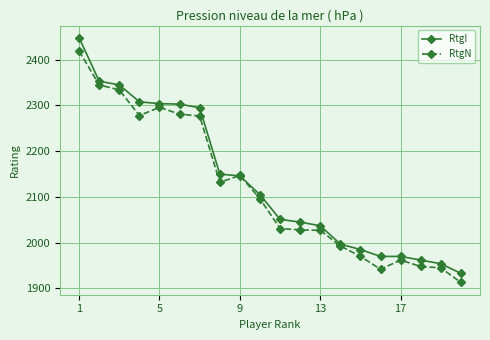

List the series in order of their peak value, lowest first.

RtgN, RtgI